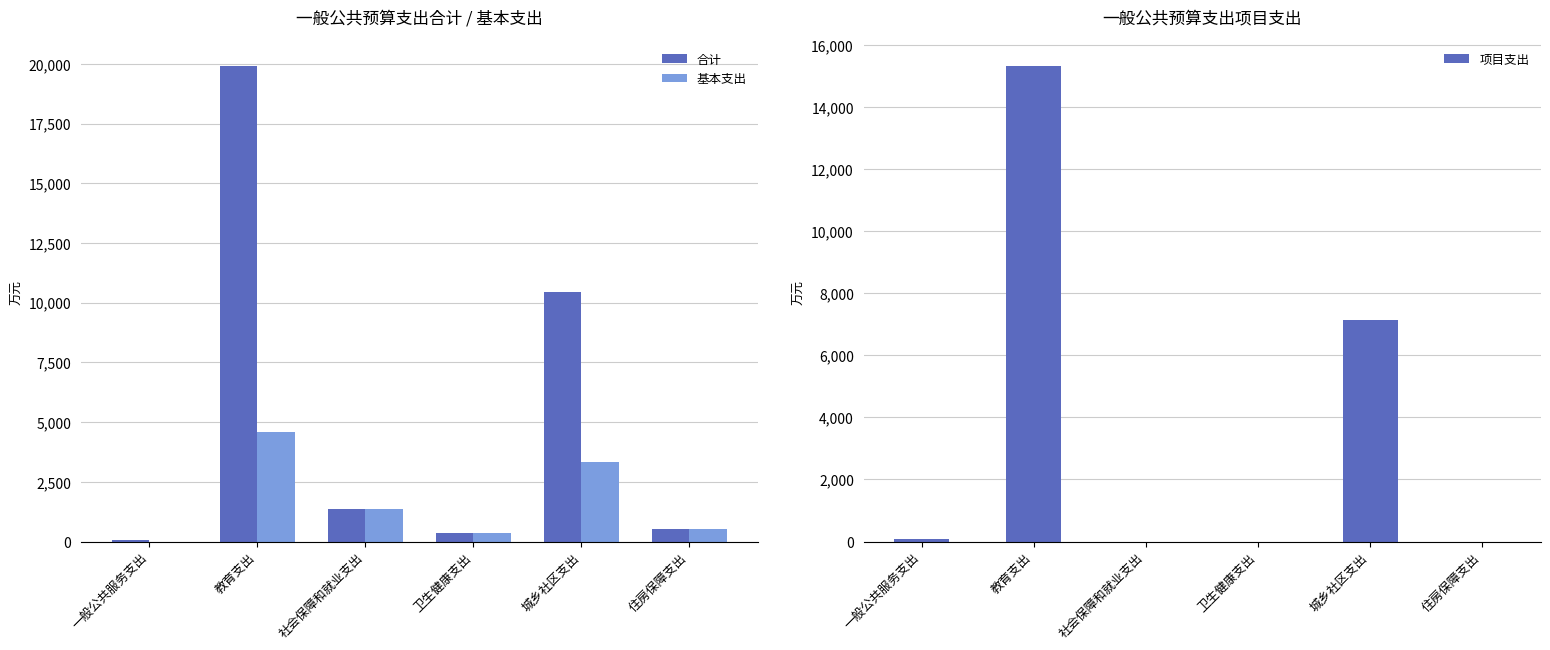

At 一般公共服务支出, list the series in order from smallest to largest.

基本支出, 合计, 项目支出